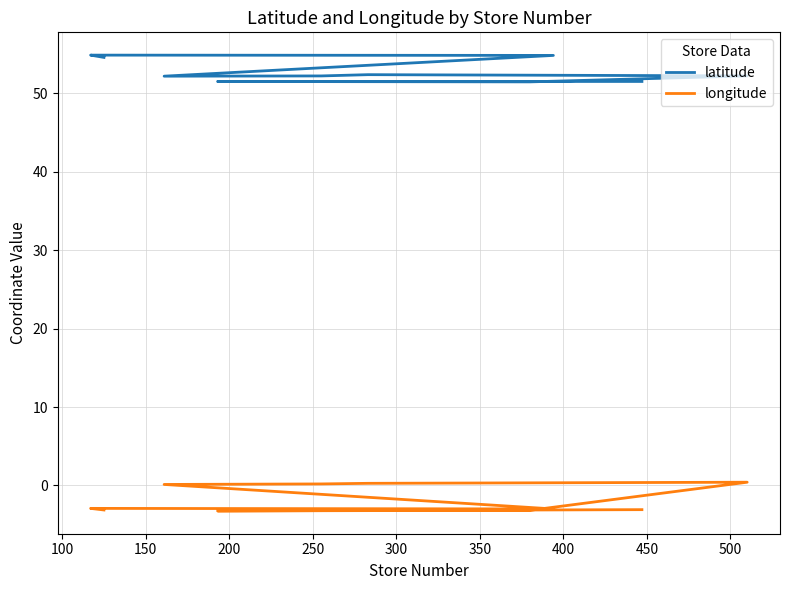

How many positive values does the longitude series have?

4